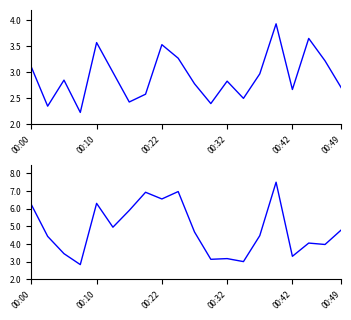

The SDS_P1 series shows 4.1 at 00:10. True or false?

False